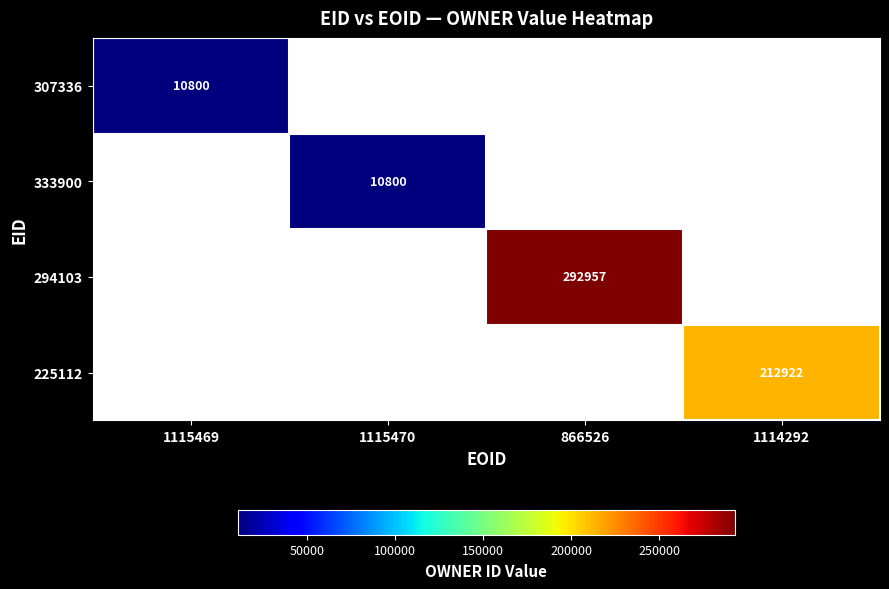

At how many categories does at least one series exceed 209895?

2